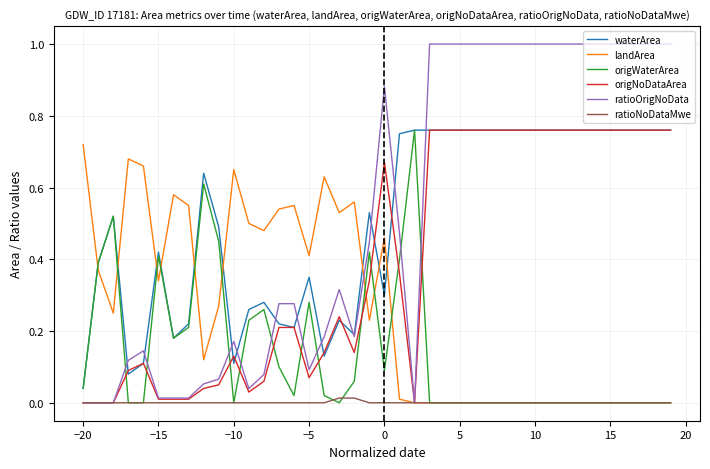

What is the greatest value displayed?

1.0